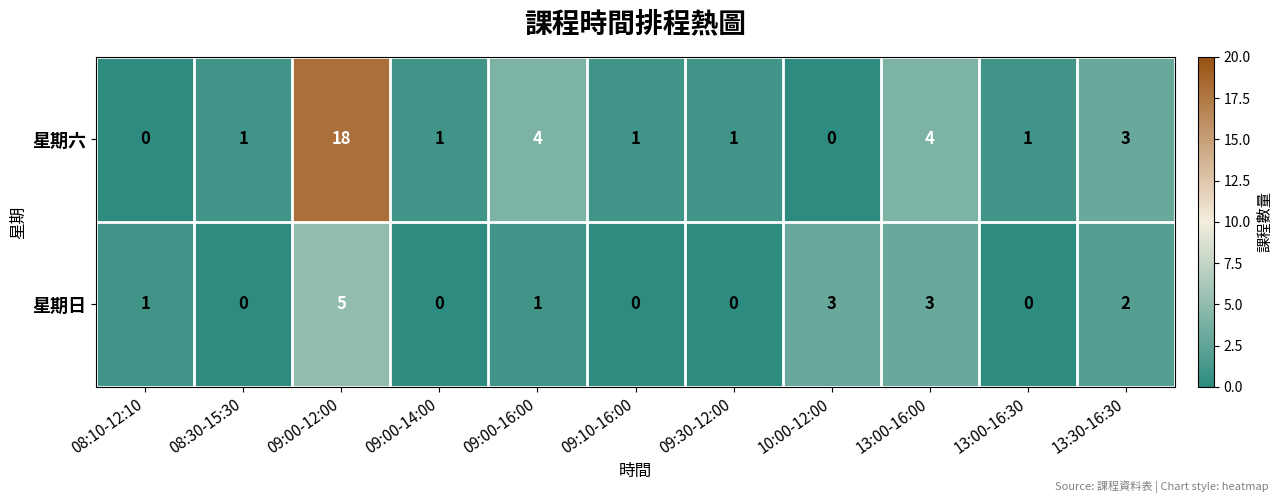

Which series has the largest range (max minus min)?

星期六